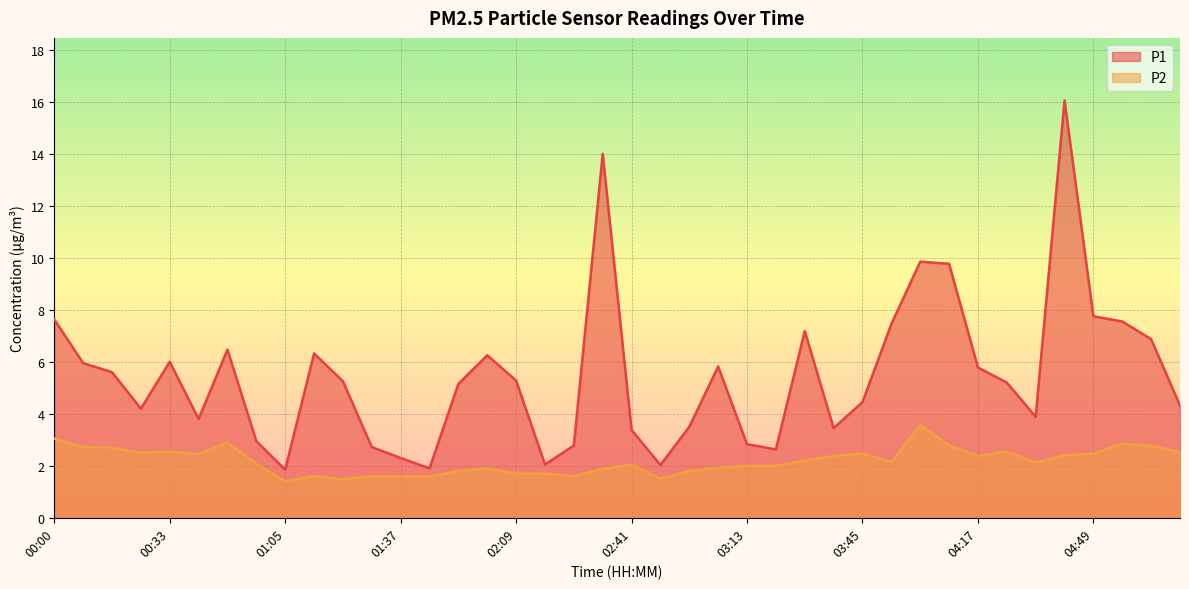

What is the label of the 29th point from the right?

01:29